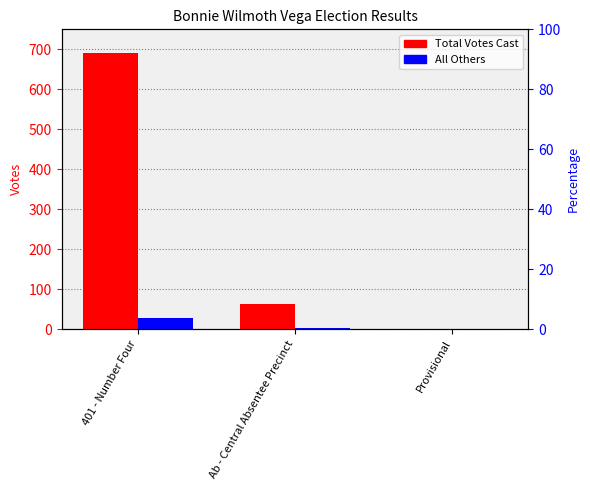

At which category is the sum across all series the highest?

401 - Number Four